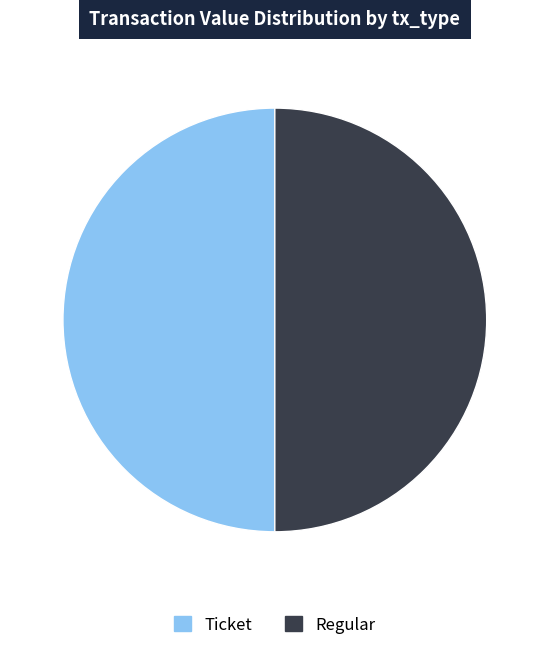

How many segments does this pie chart have?

2